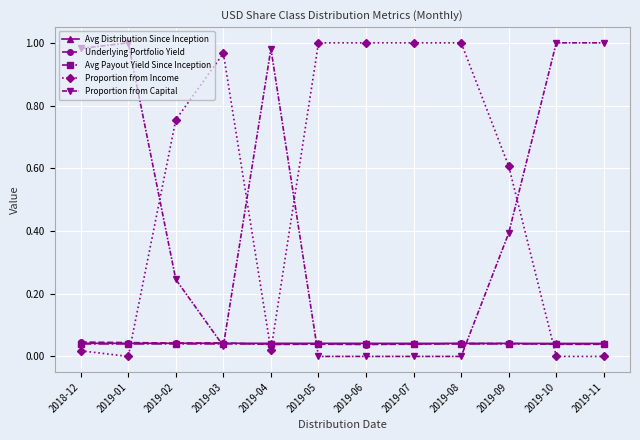

Does the chart have visible grid lines?

Yes